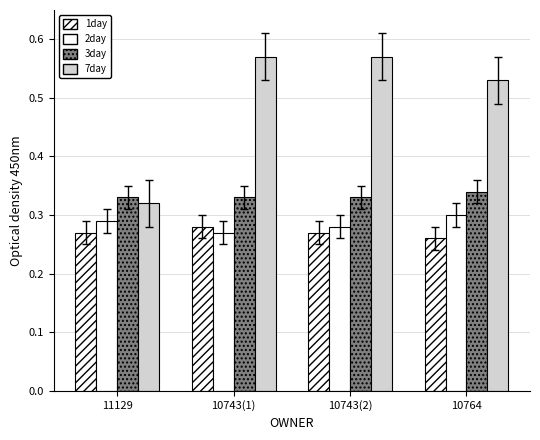

How many categories are shown in the chart?

4